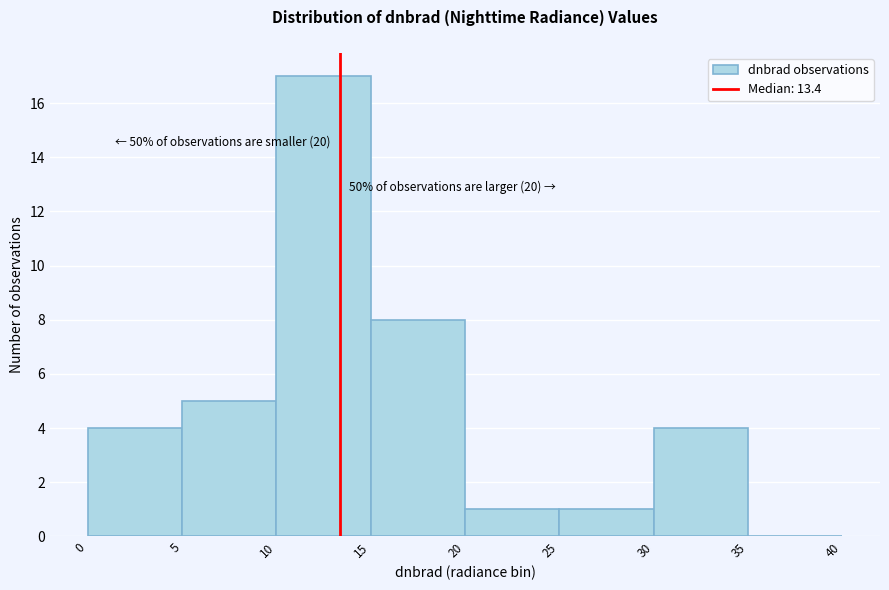

Over which range of the x-axis is the bar tallest?

10 to 15